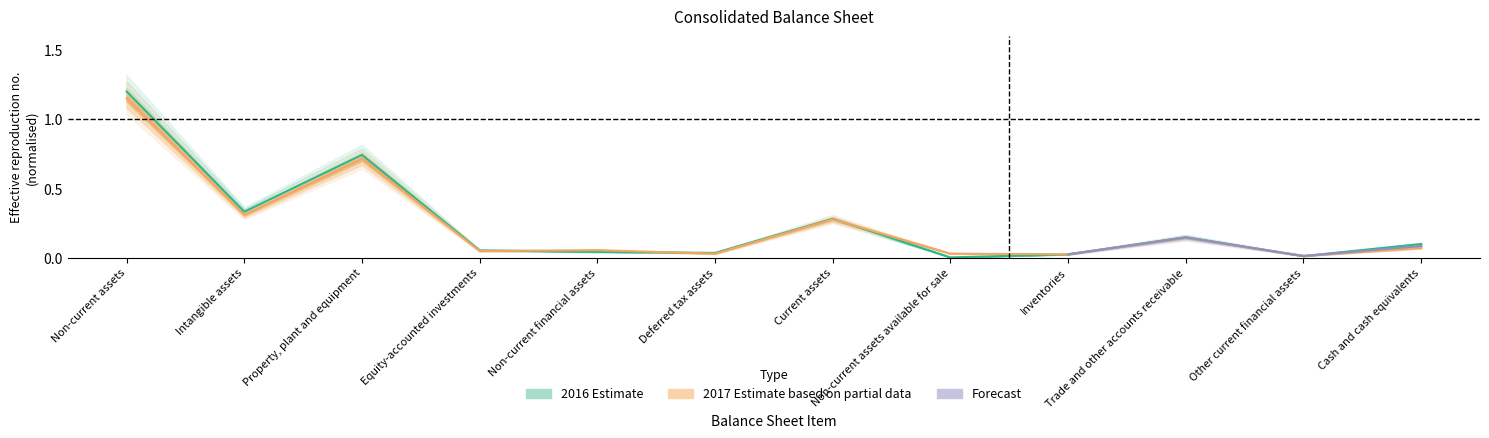

What is the difference between the 2016 values at Other current financial assets and Intangible assets?

0.3